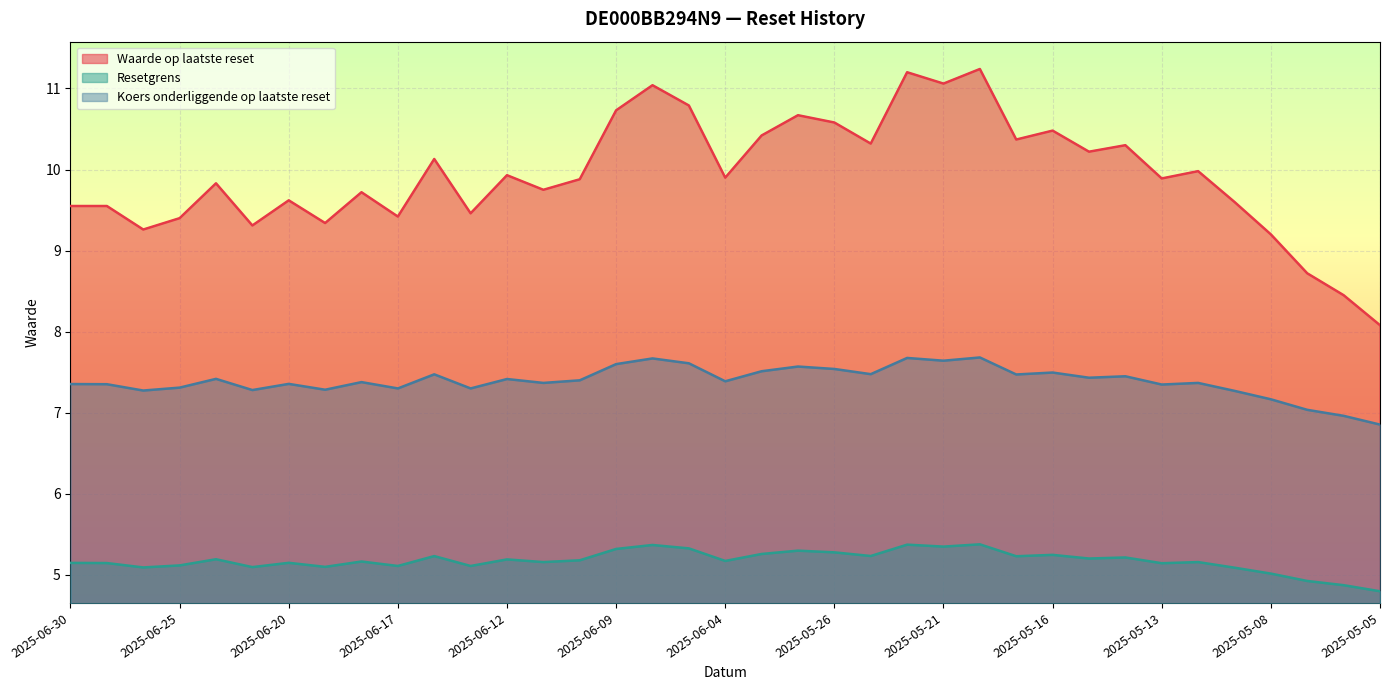

Read the Waarde op laatste reset value at 2025-06-12.

9.9